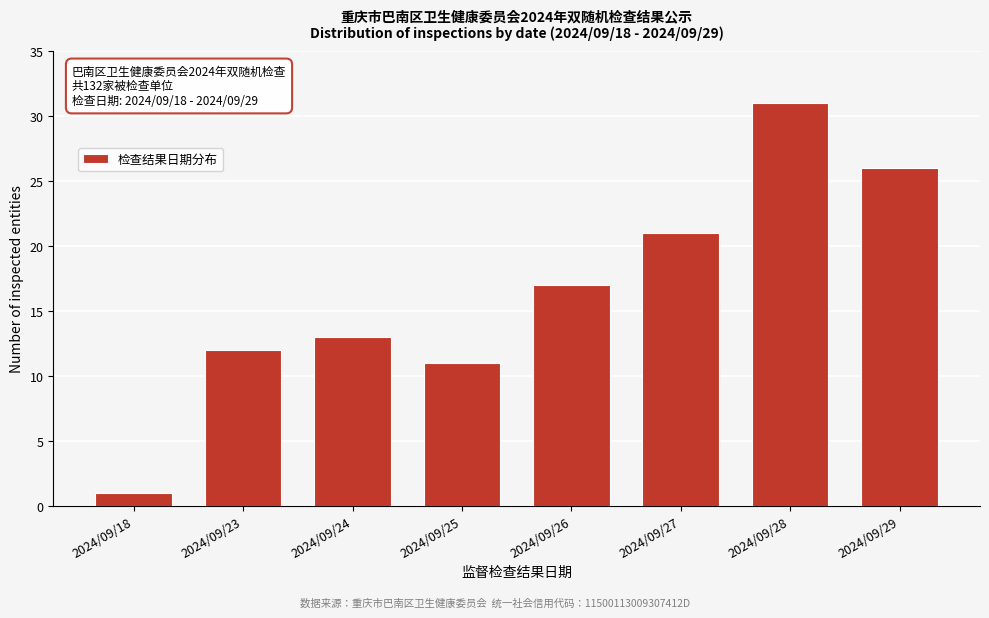

Reading left to right, transcribe all the data shown in this chart.

1	12	13	11	17	21	31	26